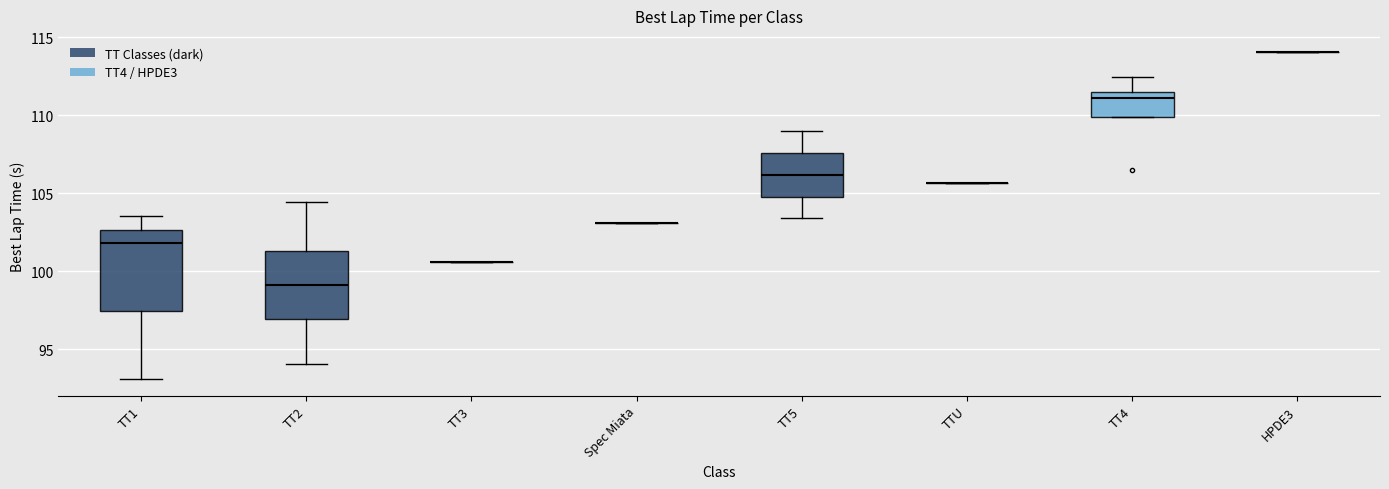

Reading left to right, transcribe this box plot: for each box, give where its median line is, the range the box spans, and where its two whiskers end, as read against the y-axis. The values are not printed on the chart, so give them approximately, as read against the axis.

TT1: median 102.0, box 97.5 to 102.5, whiskers 93.0 to 103.5
TT2: median 99.0, box 97.0 to 101.5, whiskers 94.0 to 104.5
TT3: box collapsed to a line at 100.5, whiskers 100.5 to 100.5
Spec Miata: box collapsed to a line at 103.0, whiskers 103.0 to 103.0
TT5: median 106.0, box 105.0 to 107.5, whiskers 103.5 to 109.0
TTU: box collapsed to a line at 105.5, whiskers 105.5 to 105.5
TT4: median 111.0, box 110.0 to 111.5, whiskers 110.0 to 112.5
HPDE3: box collapsed to a line at 114.0, whiskers 114.0 to 114.0